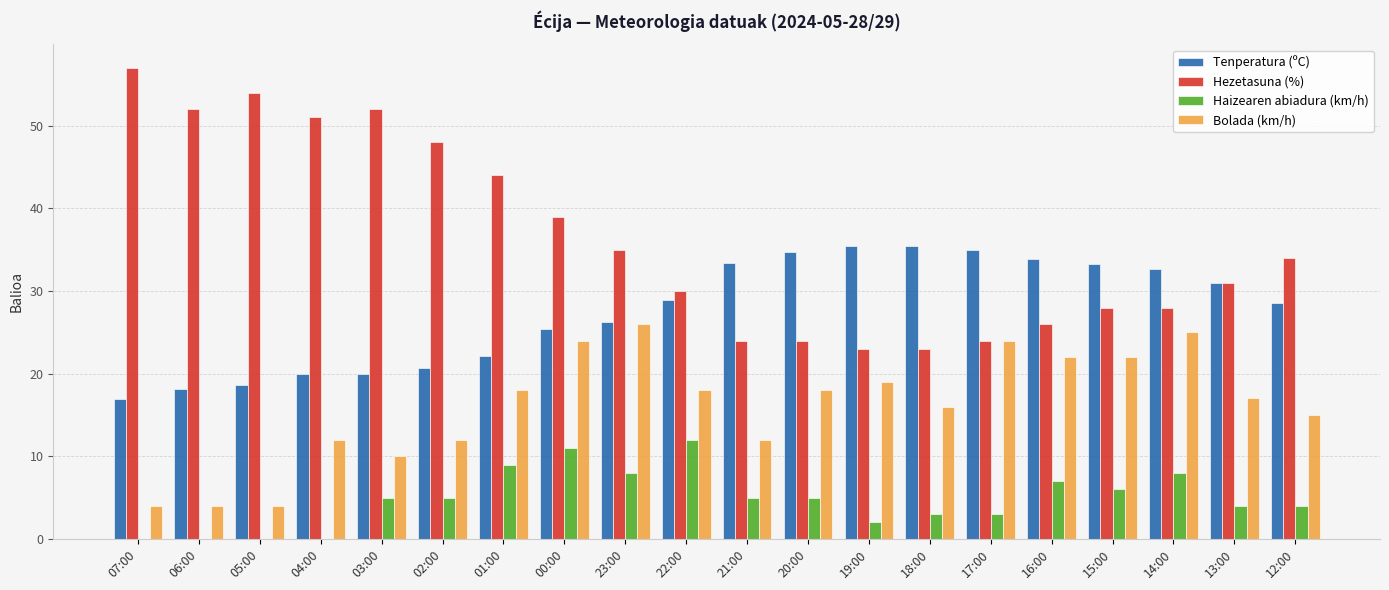

What is the sum of all Hezetasuna (%) values?

727.0